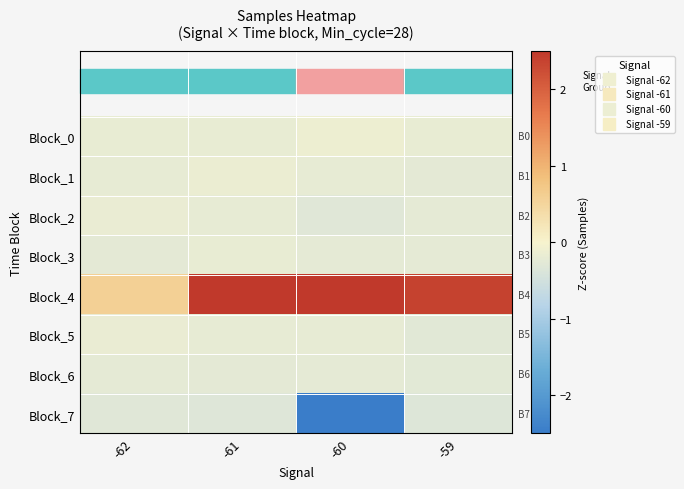

Reading left to right, transcribe all the data shown in this chart.

Block_0: -62=-0.2	-61=-0.2	-60=-0.1	-59=-0.2
Block_1: -62=-0.2	-61=-0.1	-60=-0.2	-59=-0.2
Block_2: -62=-0.2	-61=-0.2	-60=-0.3	-59=-0.2
Block_3: -62=-0.3	-61=-0.2	-60=-0.2	-59=-0.2
Block_4: -62=0.6	-61=2.9	-60=2.9	-59=2.4
Block_5: -62=-0.2	-61=-0.2	-60=-0.2	-59=-0.3
Block_6: -62=-0.2	-61=-0.2	-60=-0.2	-59=-0.3
Block_7: -62=-0.3	-61=-0.3	-60=-2.8	-59=-0.3